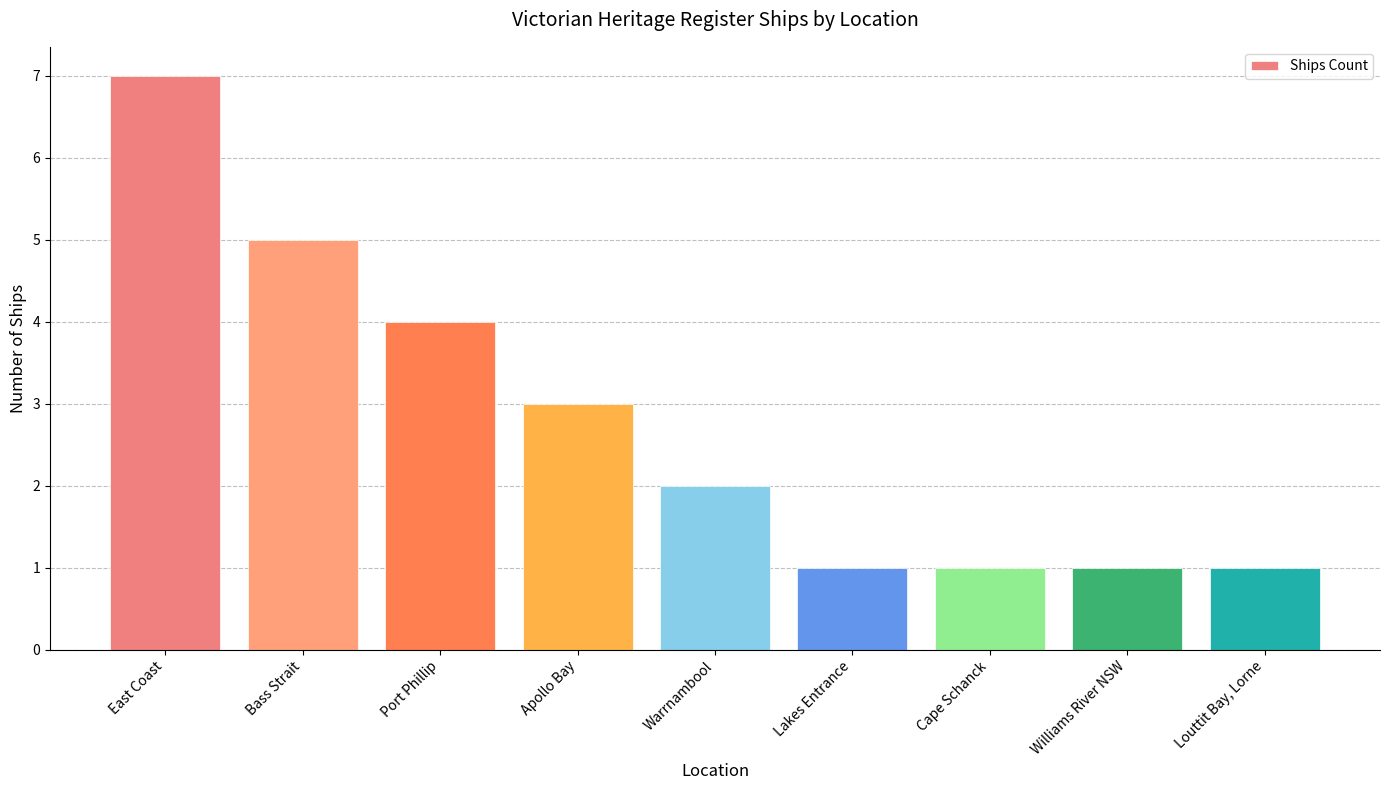

The value at Bass Strait is 8. True or false?

False